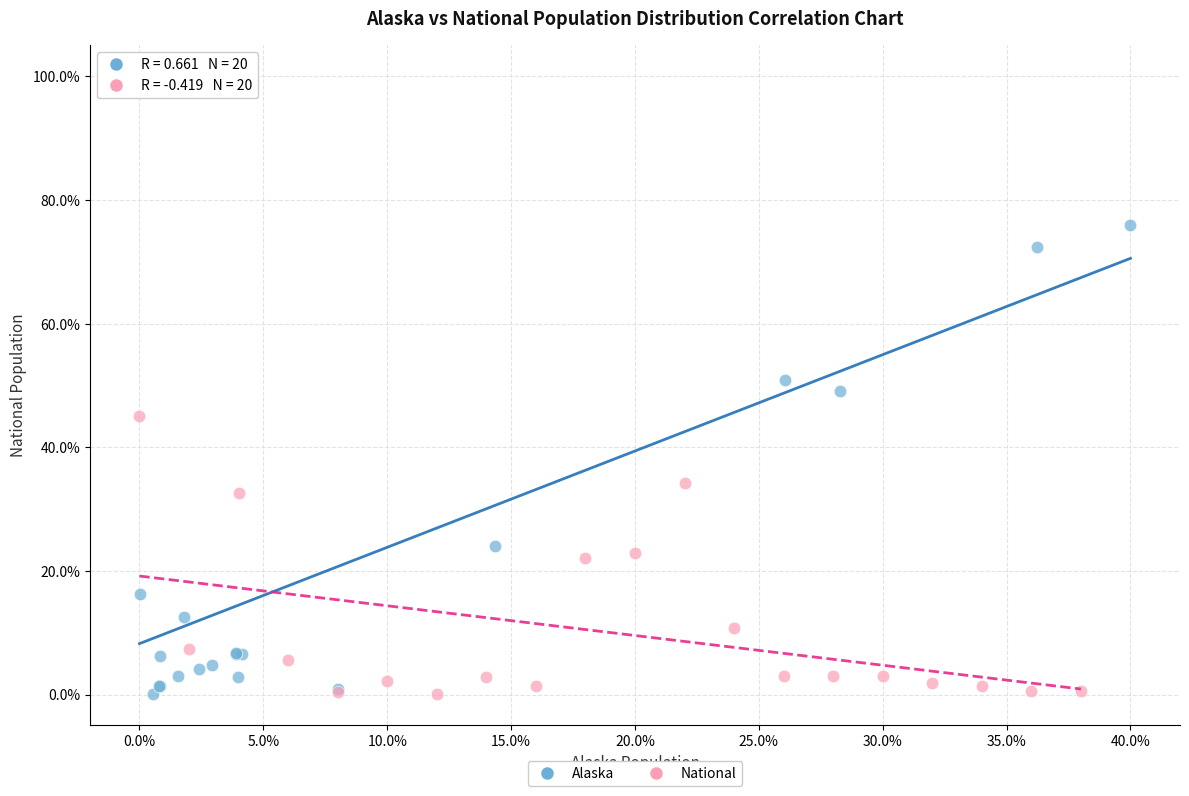

Which series has the widest spread of Y values?

Alaska